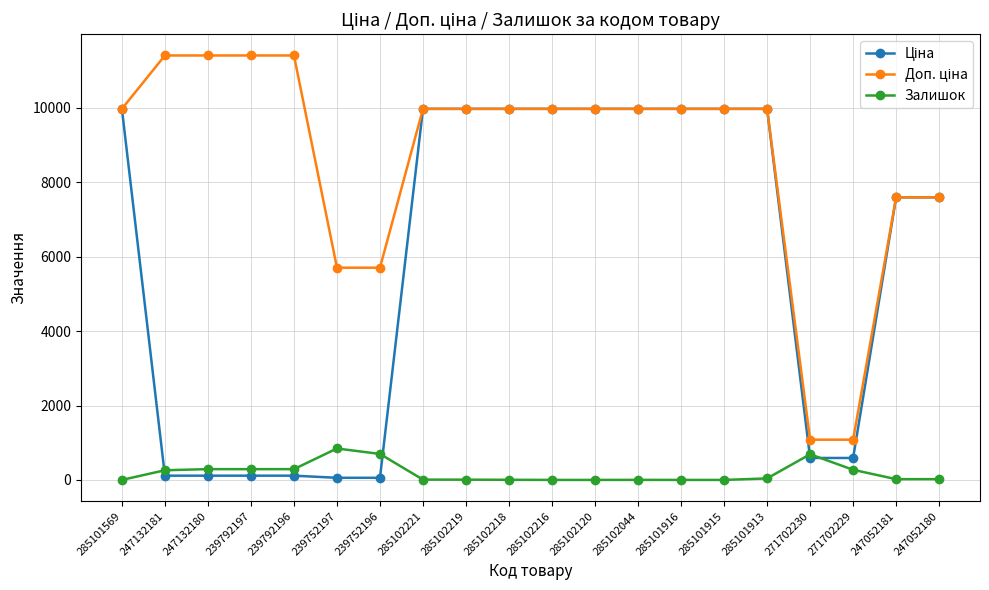

What is the spread (max minus min) of values at 271702230?

491.7